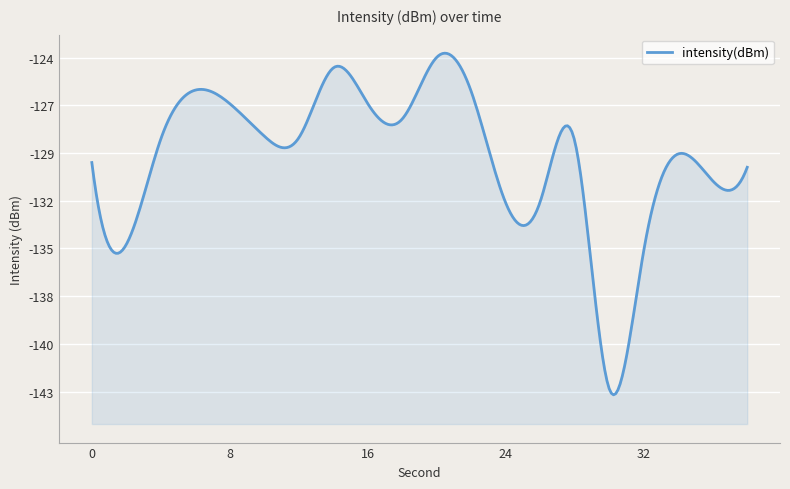

How many values are below -128?

13